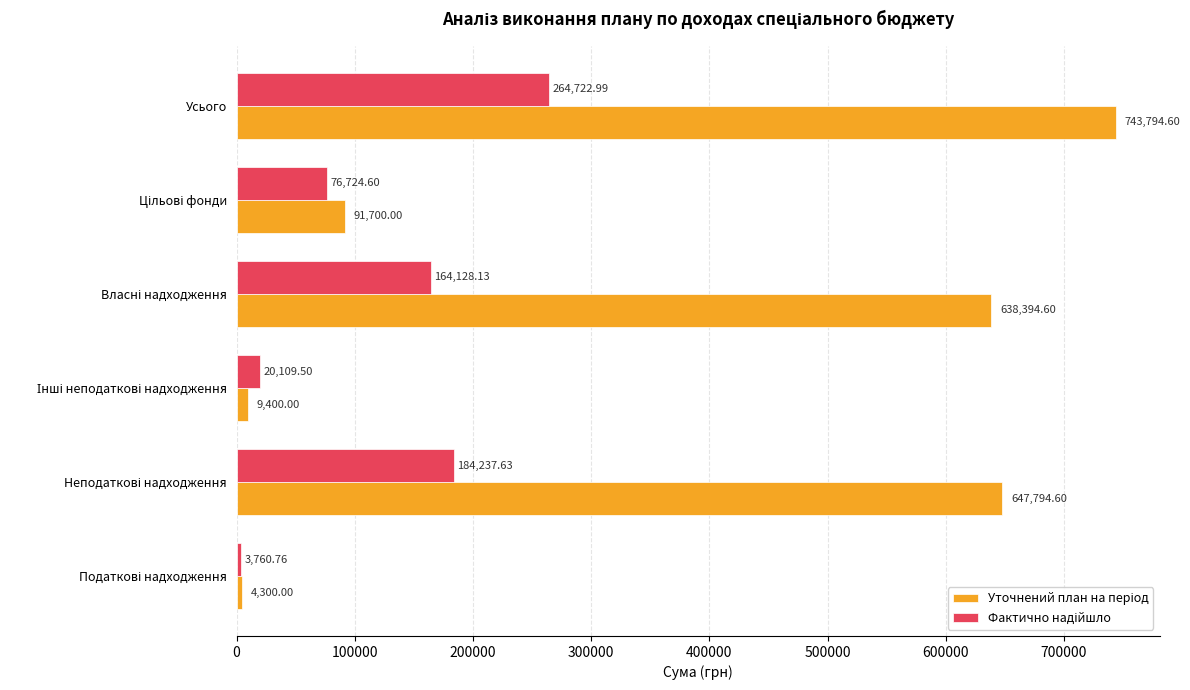

Which category has the highest value across all series?

Усього